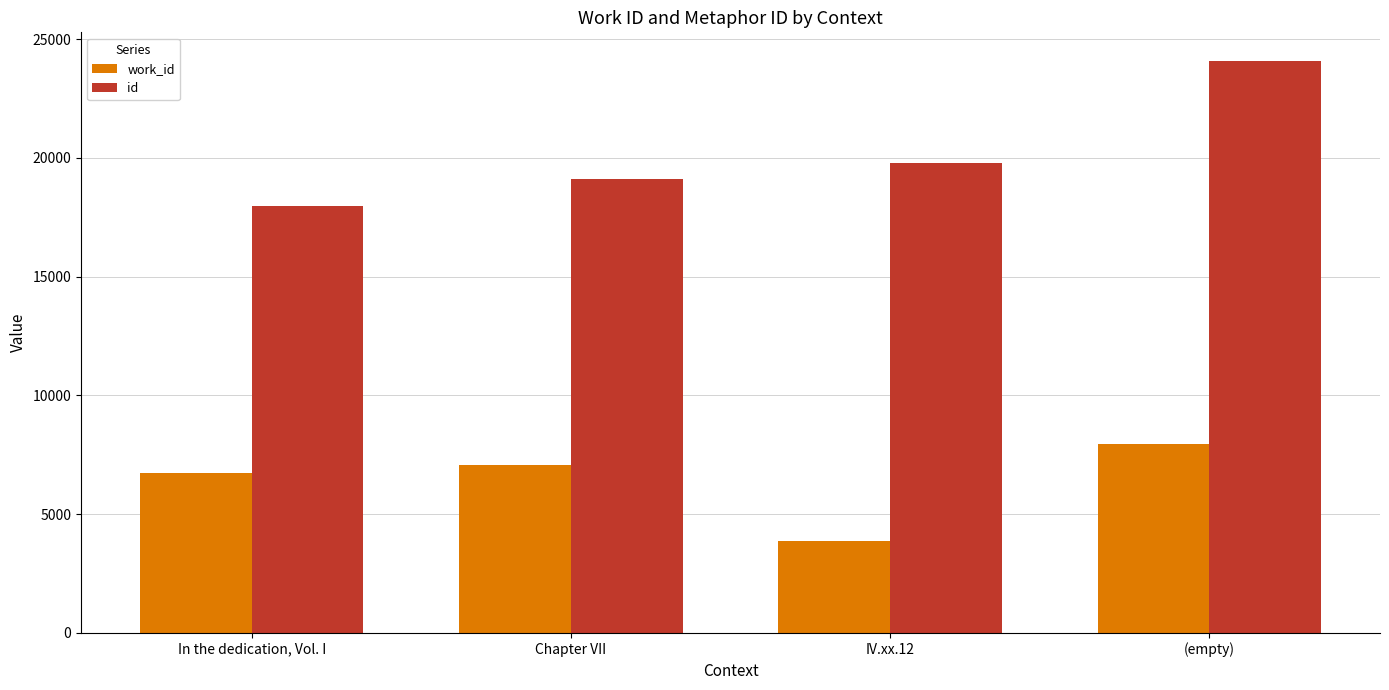

Reading left to right, transcribe all the data shown in this chart.

work_id: In the dedication, Vol. I=6752	Chapter VII=7075	IV.xx.12=3866	(empty)=7945
id: In the dedication, Vol. I=17979	Chapter VII=19113	IV.xx.12=19792	(empty)=24084